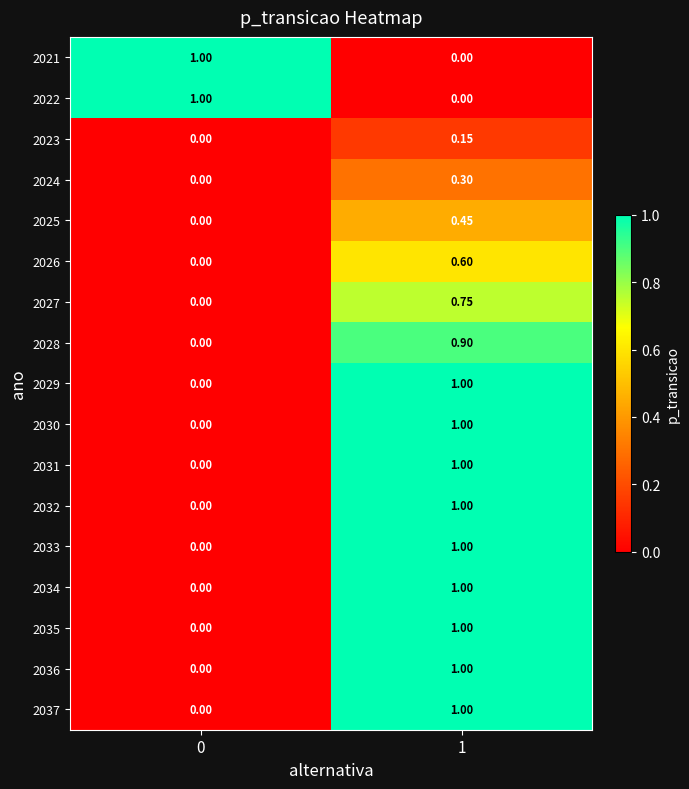

Is the value of 2029 at 1 greater than the value of 2033 at 0?

Yes